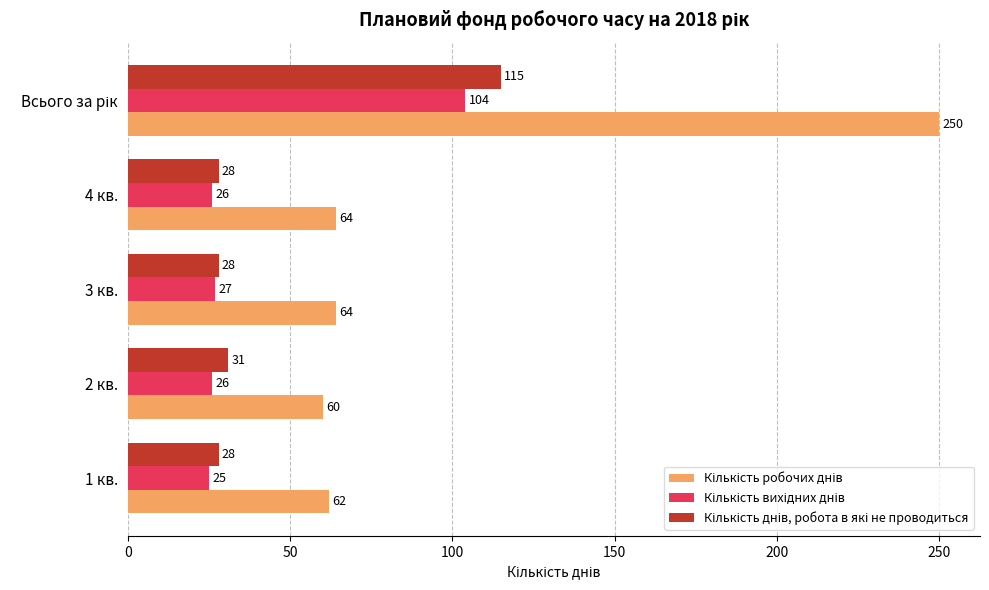

What is the difference between the highest and lowest values at 1 кв.?

37